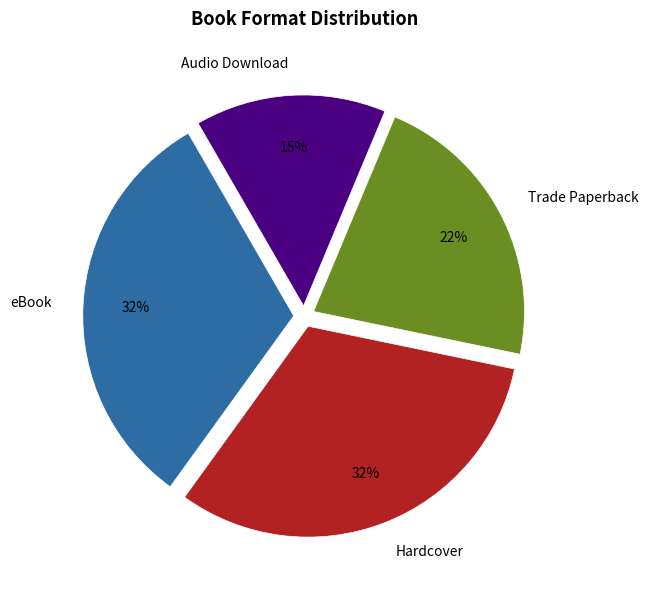

Count the number of slices in the pie.

4